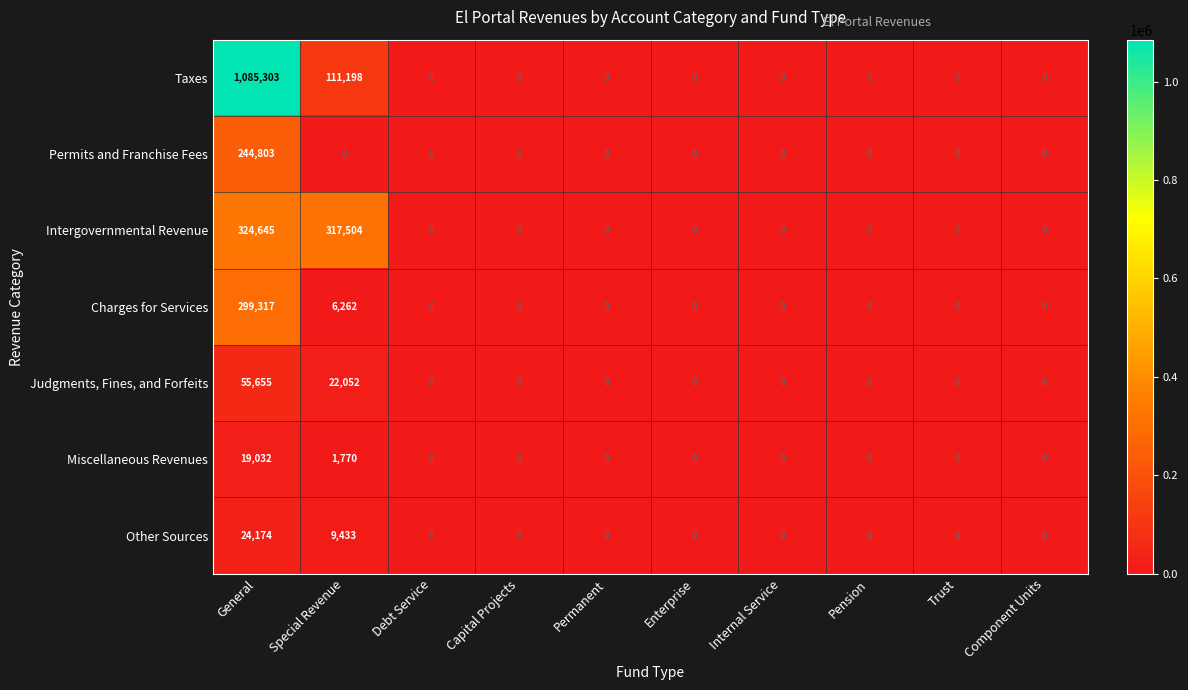

At how many categories does at least one series exceed 228098?

2